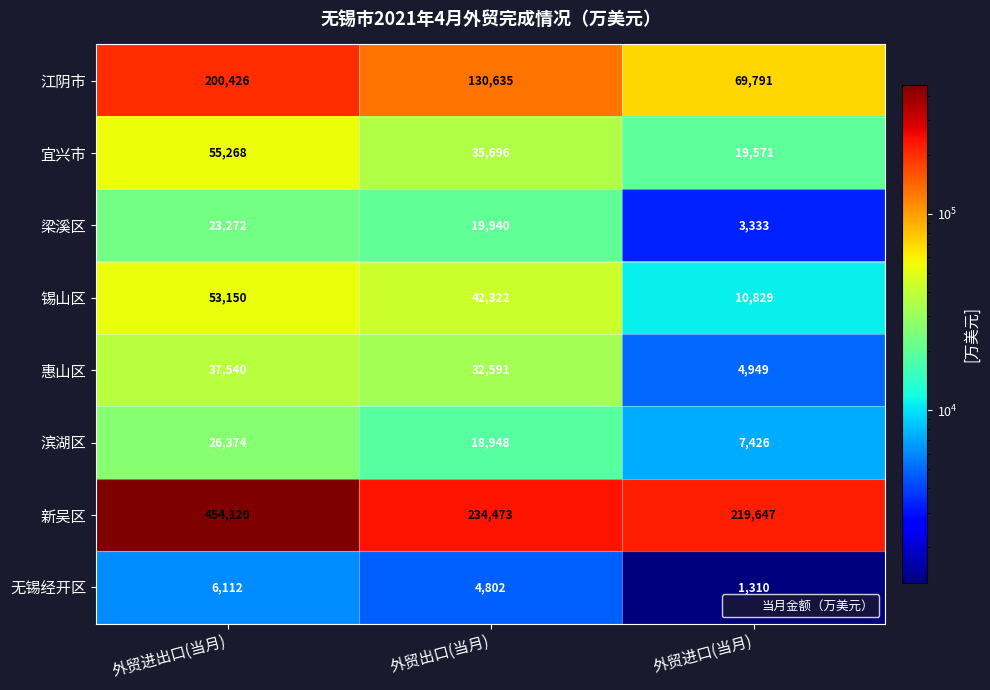

What is the average value of the 无锡经开区 series?

4075